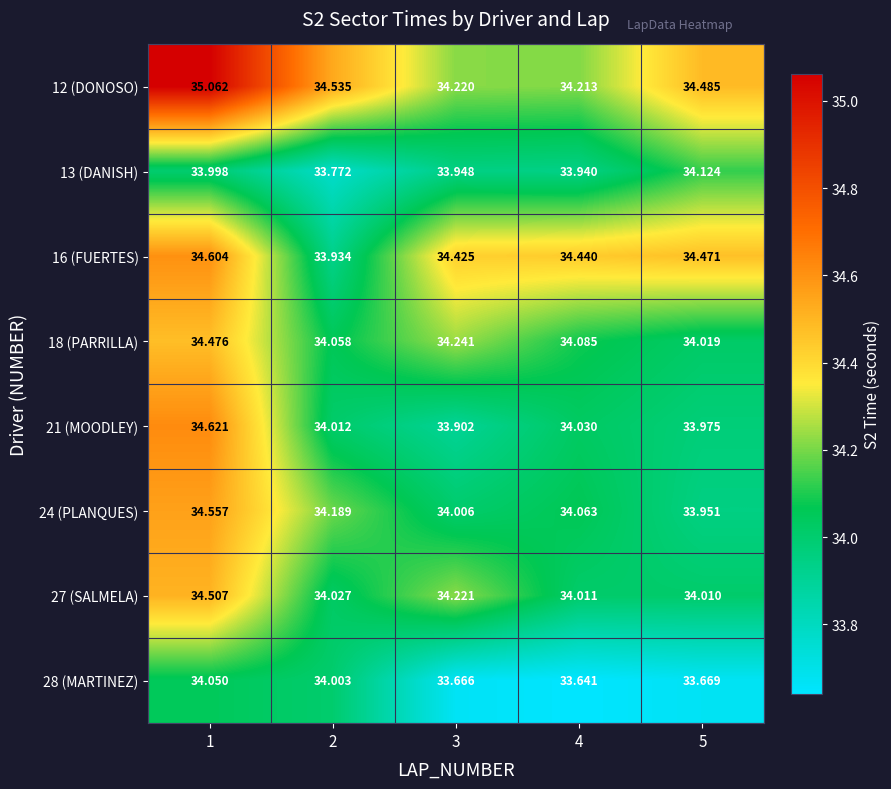

At which category is the sum across all series the highest?

1